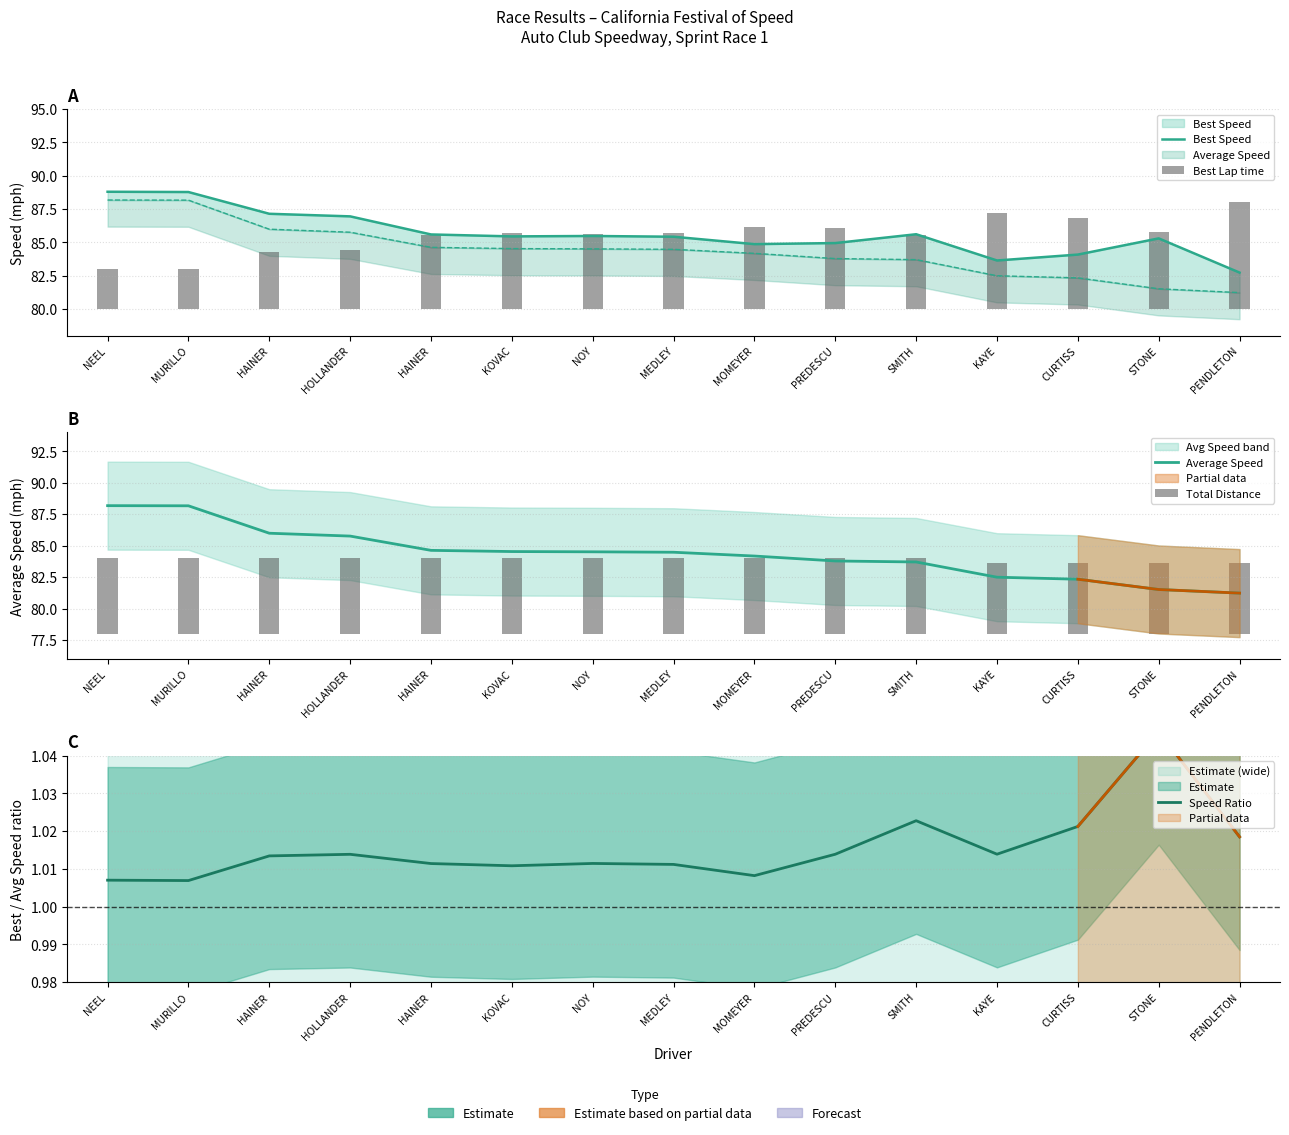

Reading left to right, transcribe all the data shown in this chart.

Best Speed: NEEL=88.8	MURILLO=88.8	HAINER=87.1	HOLLANDER=87.0	HAINER=85.6	KOVAC=85.4	NOY=85.5	MEDLEY=85.4	MOMEYER=84.9	PREDESCU=84.9	SMITH=85.6	KAYE=83.6	CURTISS=84.1	STONE=85.3	PENDLETON=82.7
Best Lap time: NEEL=3.0	MURILLO=3.0	HAINER=4.3	HOLLANDER=4.4	HAINER=5.6	KOVAC=5.7	NOY=5.6	MEDLEY=5.7	MOMEYER=6.2	PREDESCU=6.1	SMITH=5.5	KAYE=7.2	CURTISS=6.8	STONE=5.8	PENDLETON=8.0
Average Speed: NEEL=88.2	MURILLO=88.2	HAINER=86.0	HOLLANDER=85.8	HAINER=84.6	KOVAC=84.5	NOY=84.5	MEDLEY=84.5	MOMEYER=84.2	PREDESCU=83.8	SMITH=83.7	KAYE=82.5	CURTISS=82.3	STONE=81.5	PENDLETON=81.2
Total Distance: NEEL=6.0	MURILLO=6.0	HAINER=6.0	HOLLANDER=6.0	HAINER=6.0	KOVAC=6.0	NOY=6.0	MEDLEY=6.0	MOMEYER=6.0	PREDESCU=6.0	SMITH=6.0	KAYE=5.6	CURTISS=5.6	STONE=5.6	PENDLETON=5.6
Speed Ratio: NEEL=1.0	MURILLO=1.0	HAINER=1.0	HOLLANDER=1.0	HAINER=1.0	KOVAC=1.0	NOY=1.0	MEDLEY=1.0	MOMEYER=1.0	PREDESCU=1.0	SMITH=1.0	KAYE=1.0	CURTISS=1.0	STONE=1.0	PENDLETON=1.0